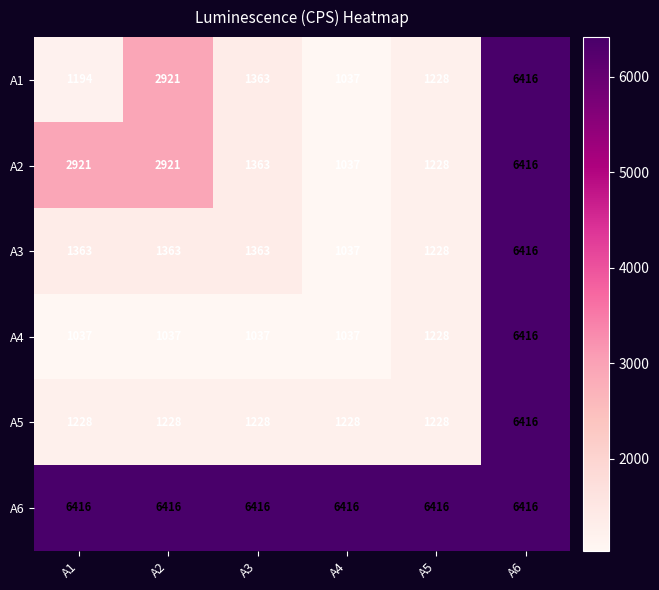

What is the spread (max minus min) of values at A1?

5379